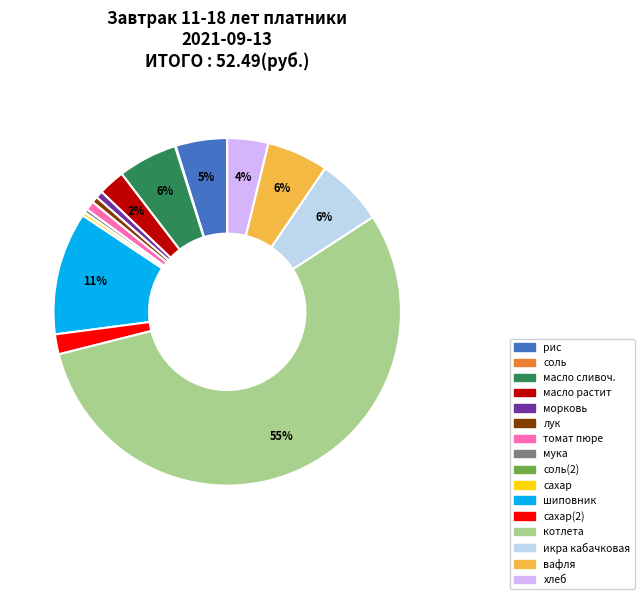

Does any single category account for the majority?

Yes